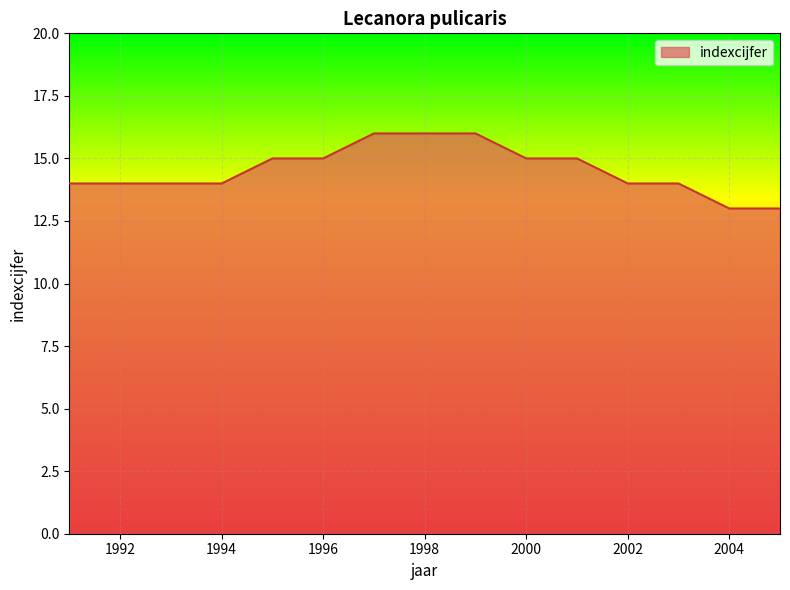

What is the difference between the maximum and minimum values?

3